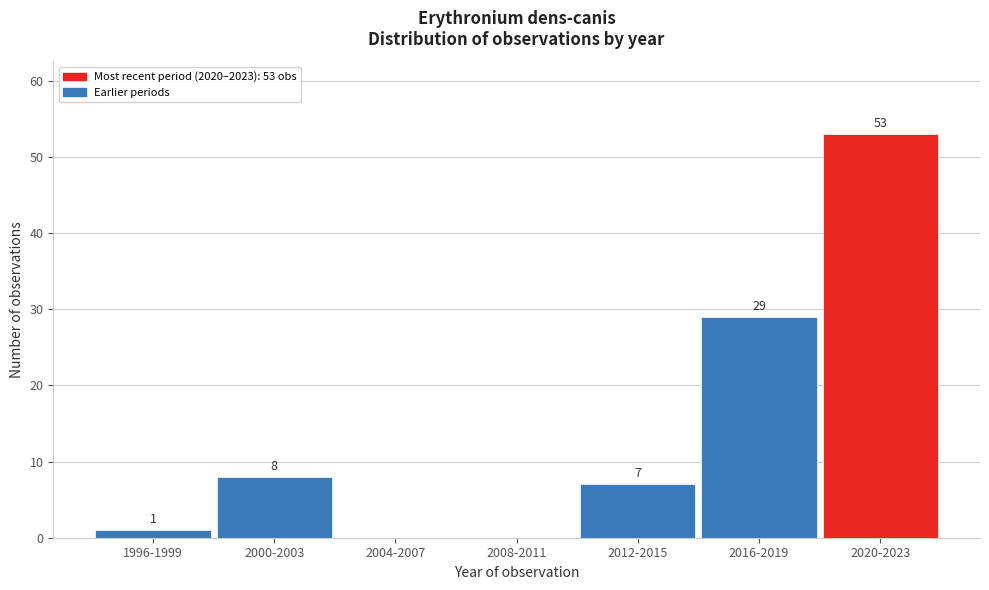

Reading right to left, transcribe all the data shown in this chart.

2020-2023=53	2016-2019=29	2012-2015=7	2008-2011=0	2004-2007=0	2000-2003=8	1996-1999=1